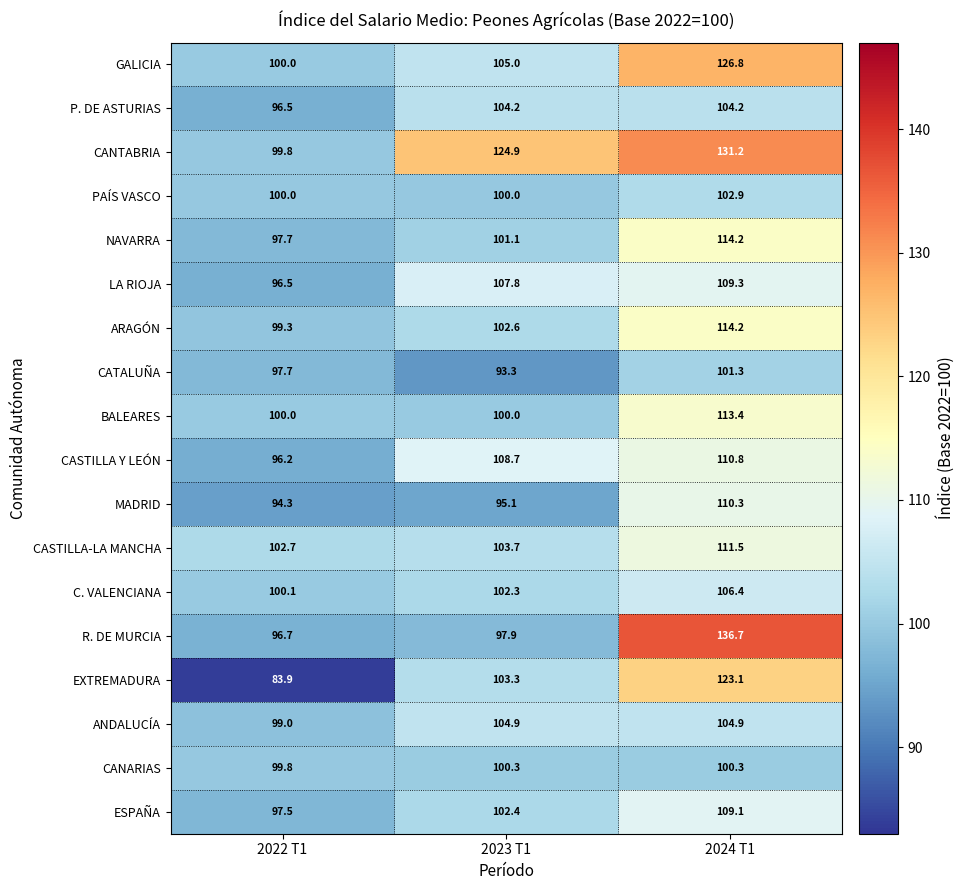

What is the greatest value displayed?

136.7